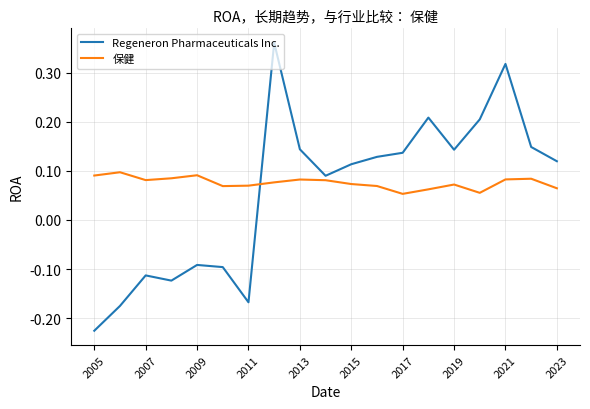

After their last crossing, which series has the higher values: Regeneron Pharmaceuticals Inc. or 保健?

Regeneron Pharmaceuticals Inc.